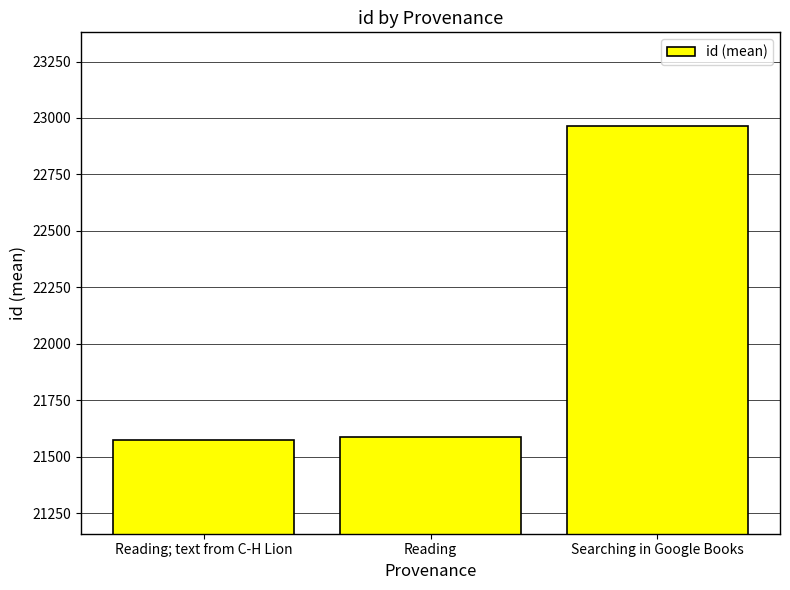

Reading right to left, what are all the values shown in this chart?

22963	21588	21576